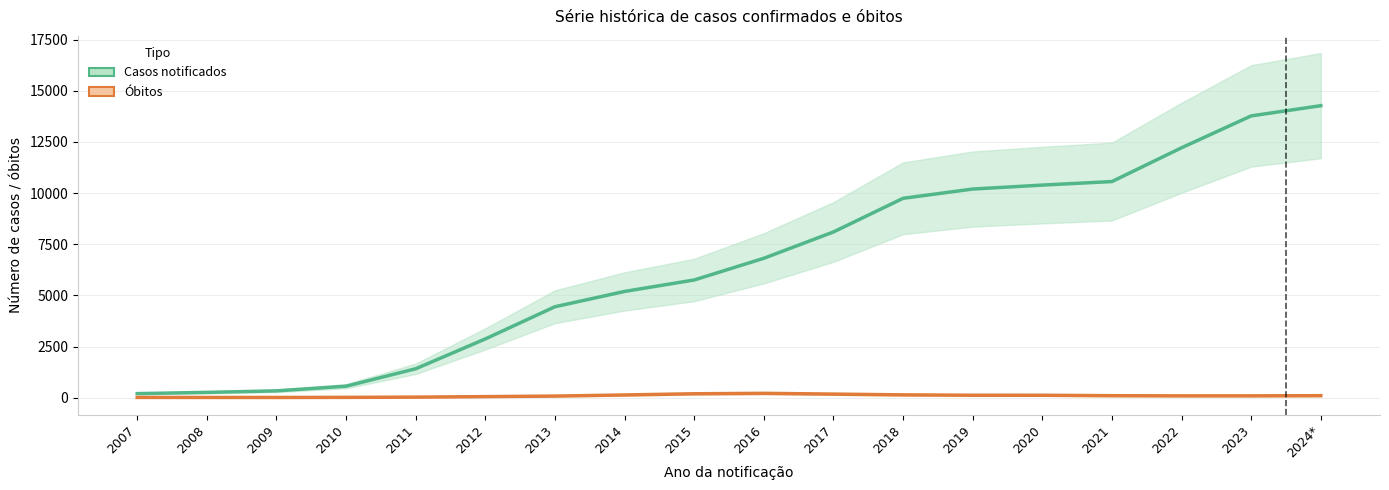

Is it true that Número de casos notificados equals 20392.1 at 2023?

False